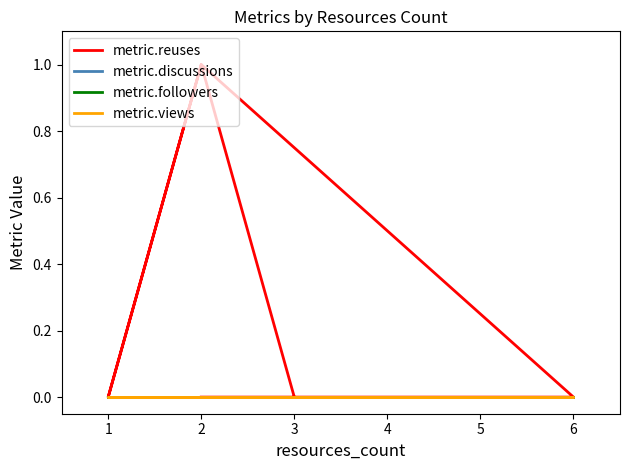

Which series has the largest range (max minus min)?

metric.reuses